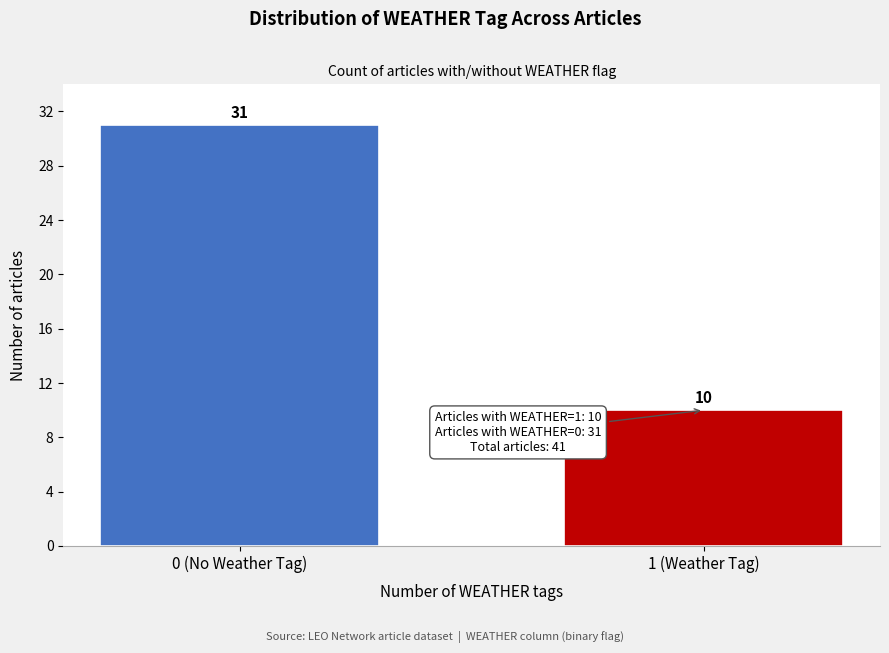

Reading right to left, extract all data points from this chart.

10	31